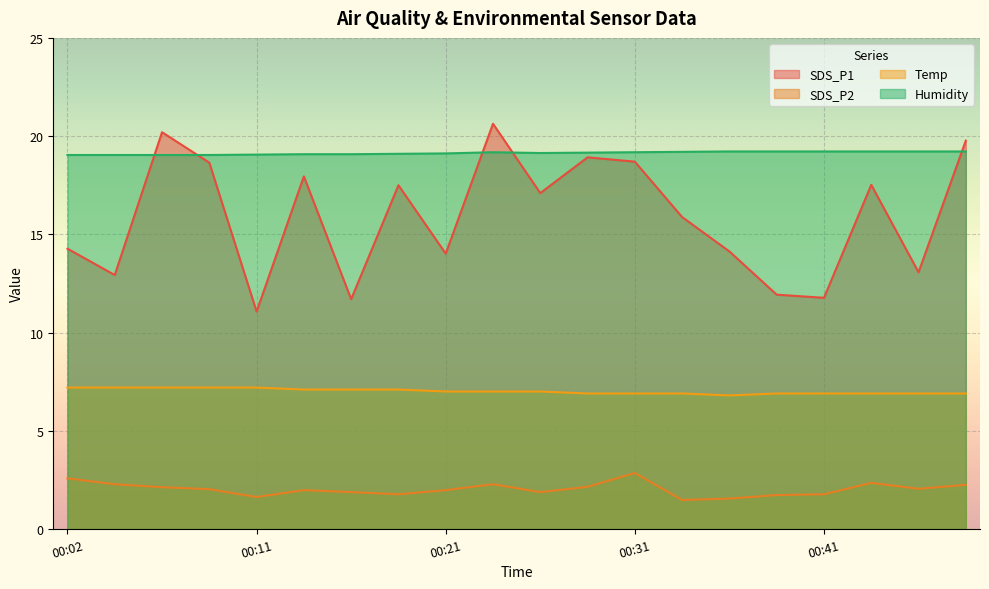

Where is Temp nearest to the value 7?

00:21